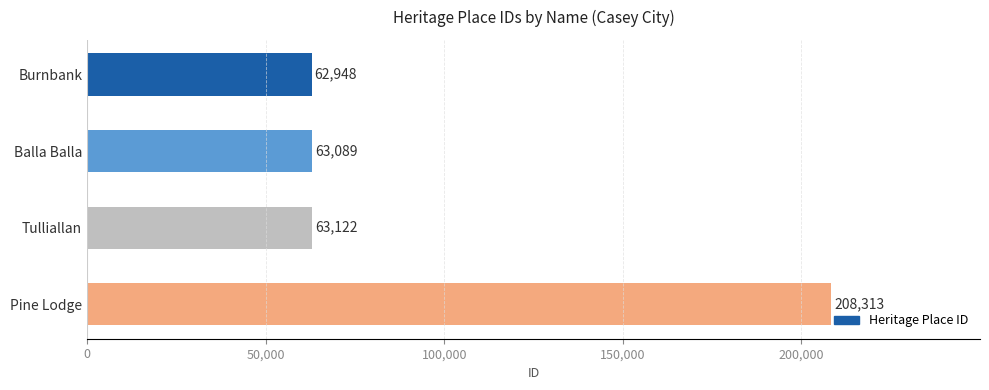

How many distinct data groups are displayed?

1